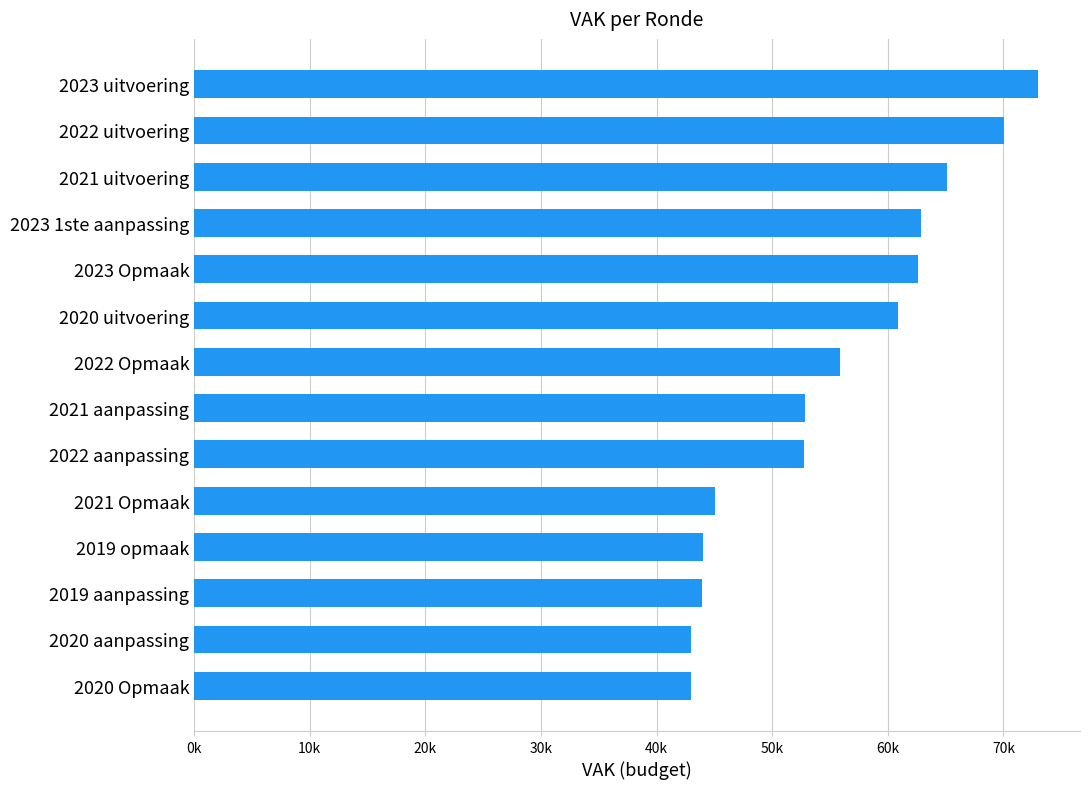

Does the chart contain any negative values?

No